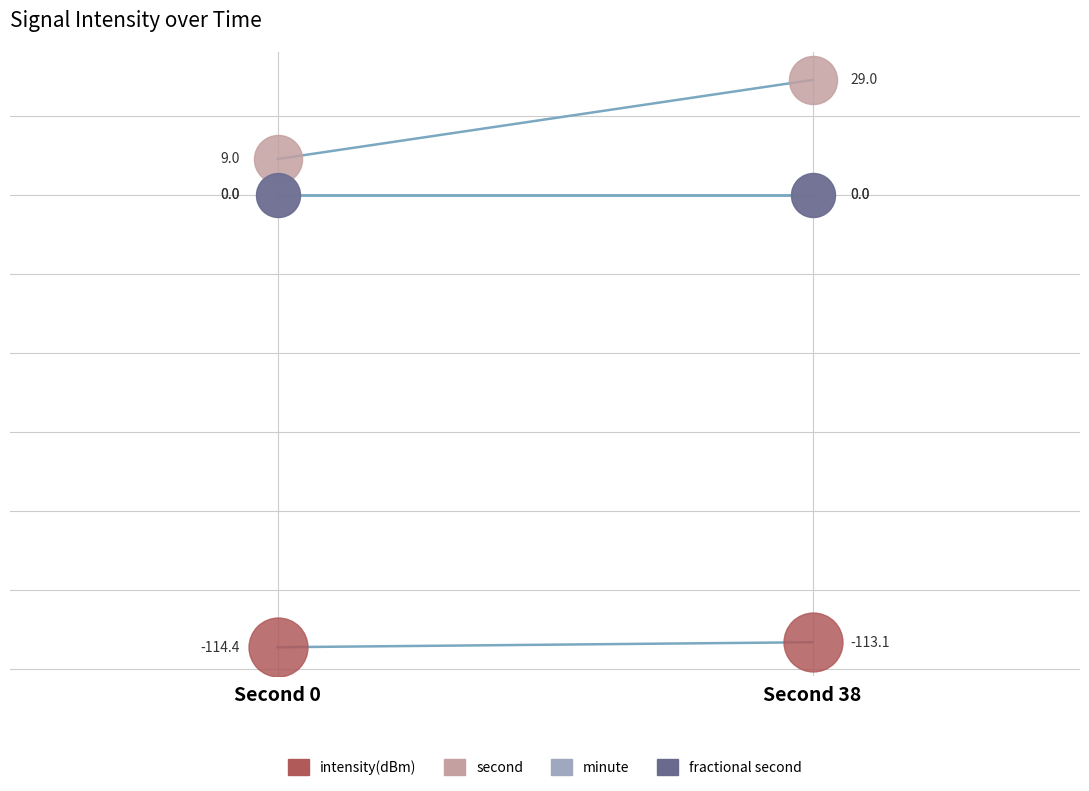

At which category is the sum across all series the highest?

Second 38